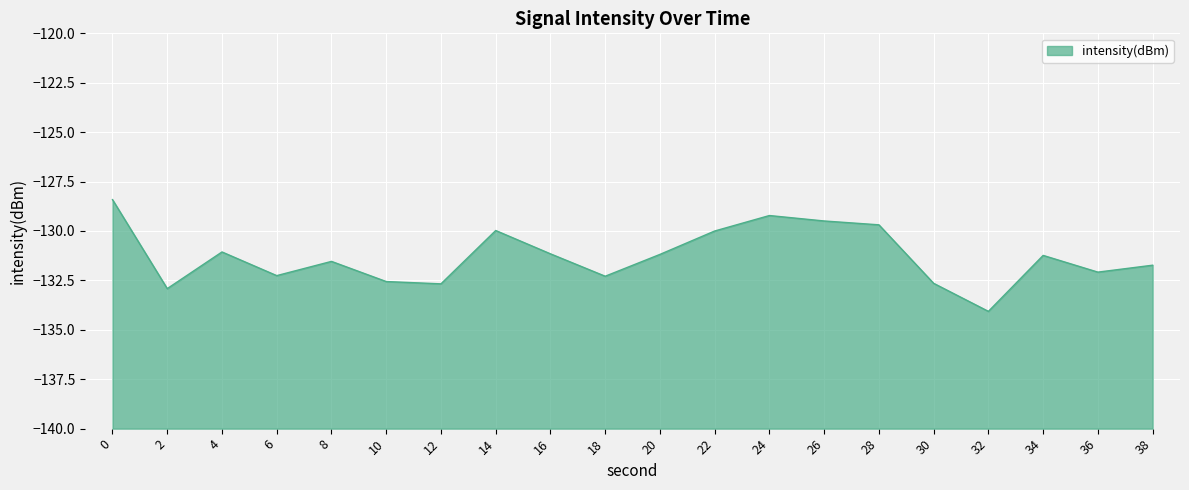

List the labels in order of value, smallest first.

32, 2, 12, 30, 10, 18, 6, 36, 38, 8, 34, 20, 16, 4, 22, 14, 28, 26, 24, 0